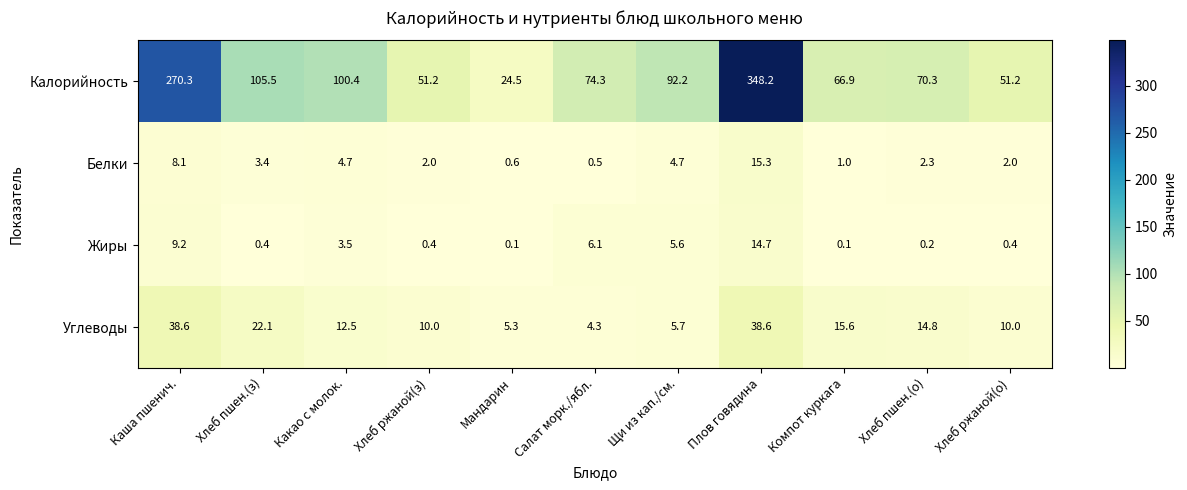

Rank the series by their maximum value, from highest to lowest.

Калорийность, Углеводы, Белки, Жиры